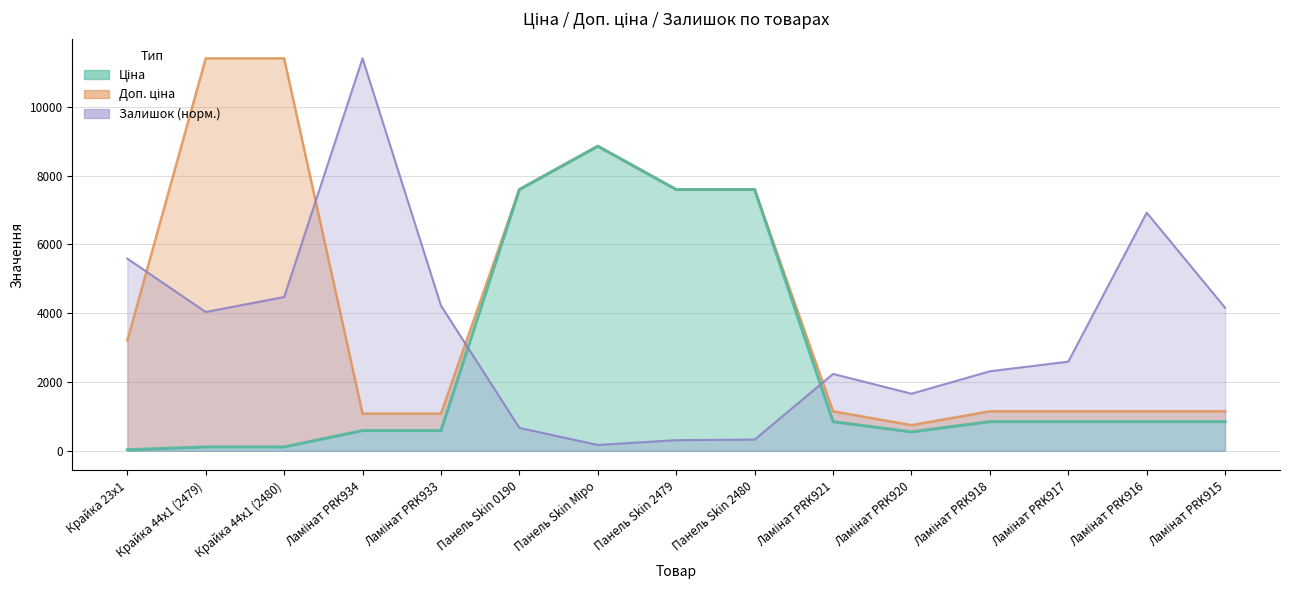

At which label is Ціна closest to 4444?

Панель Skin 0190